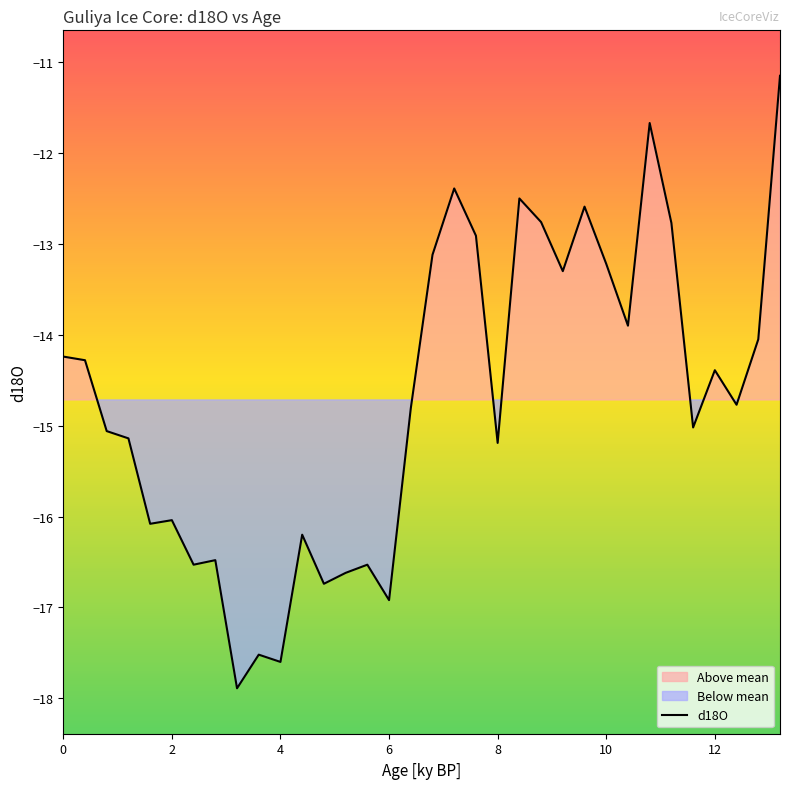

Is this an area chart (filled region under the line)?

No